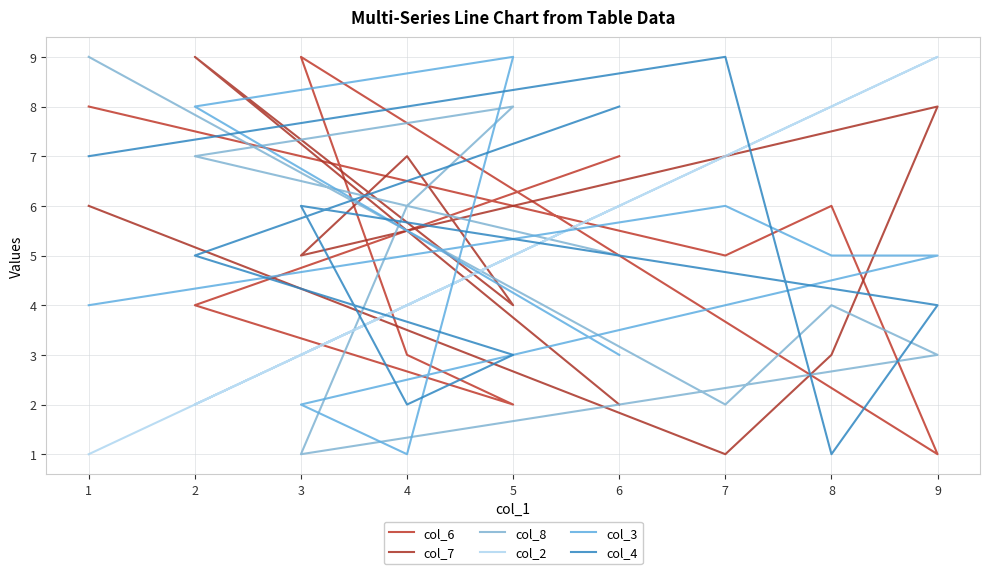

How many col_7 values are between 3 and 7?

5